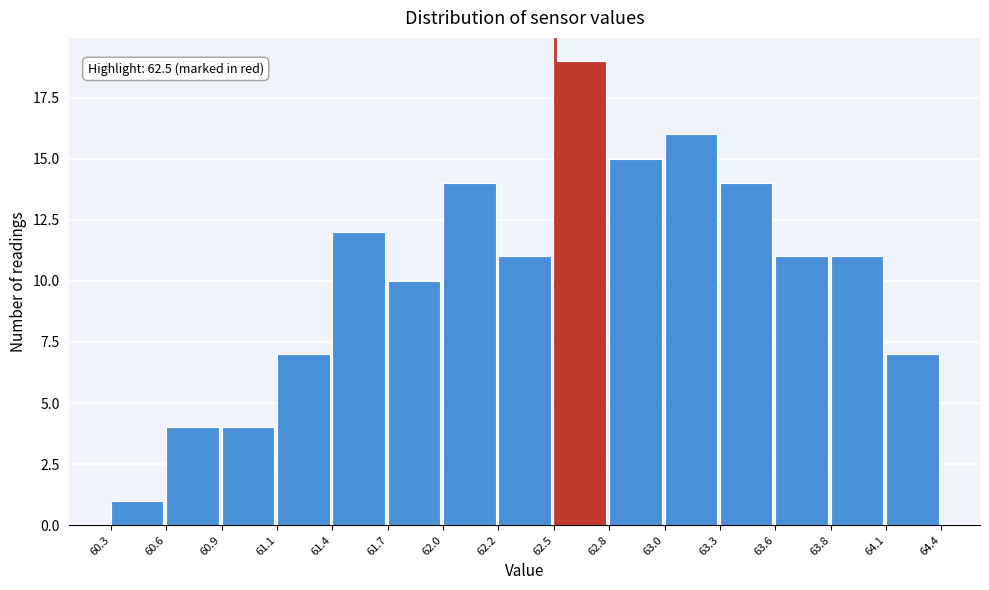

Reading right to left, list all the values displayed in this chart.

64.1=7	63.8=11	63.6=11	63.3=14	63.0=16	62.8=15	62.5=19	62.2=11	62.0=14	61.7=10	61.4=12	61.1=7	60.9=4	60.6=4	60.3=1